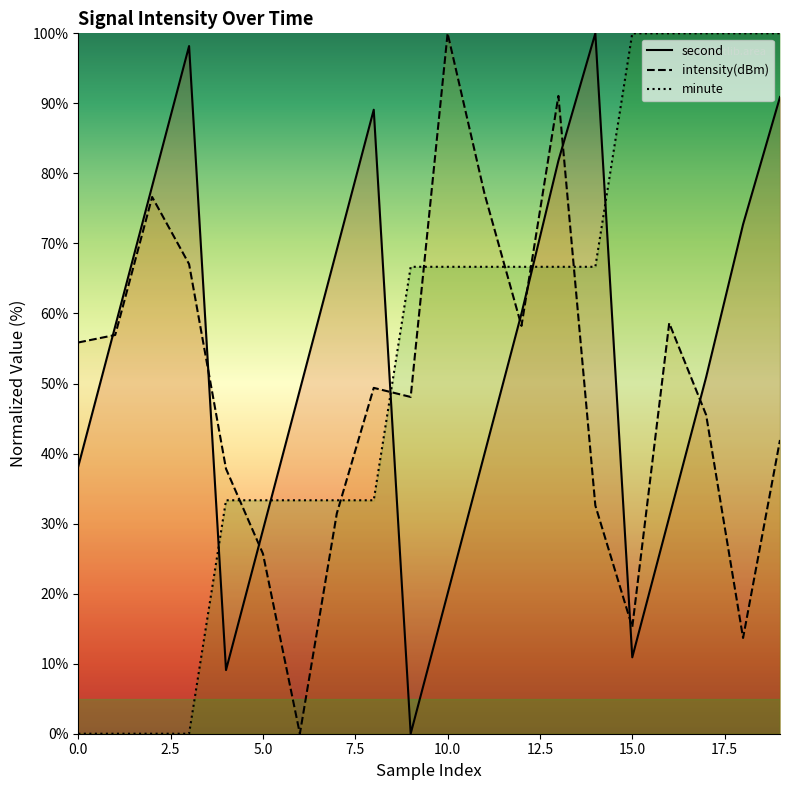

Which series has the largest total across all categories?

second